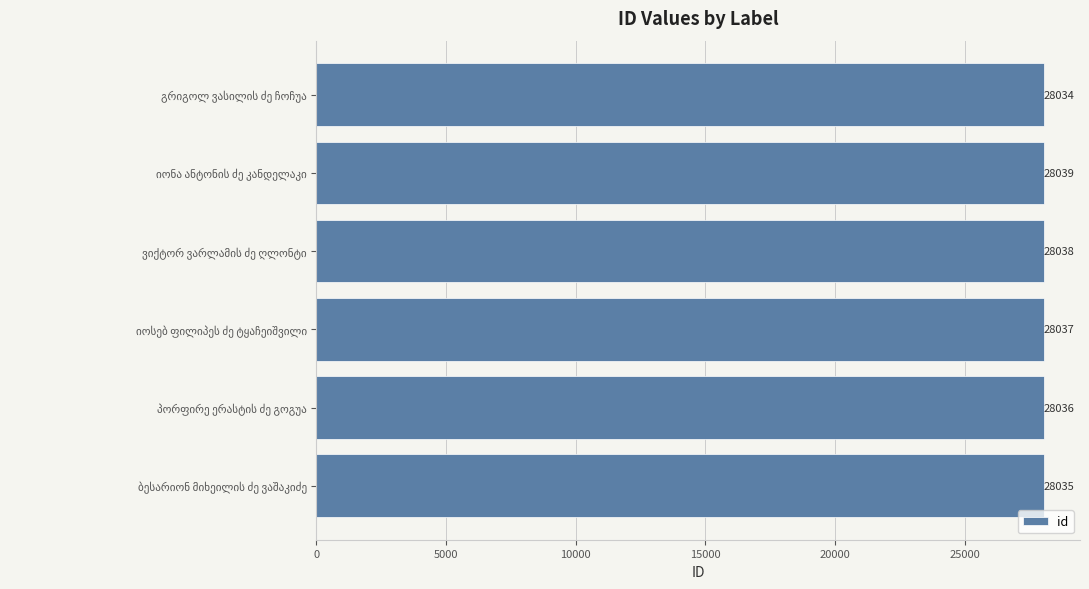

How many values are between 28035 and 28038?

4